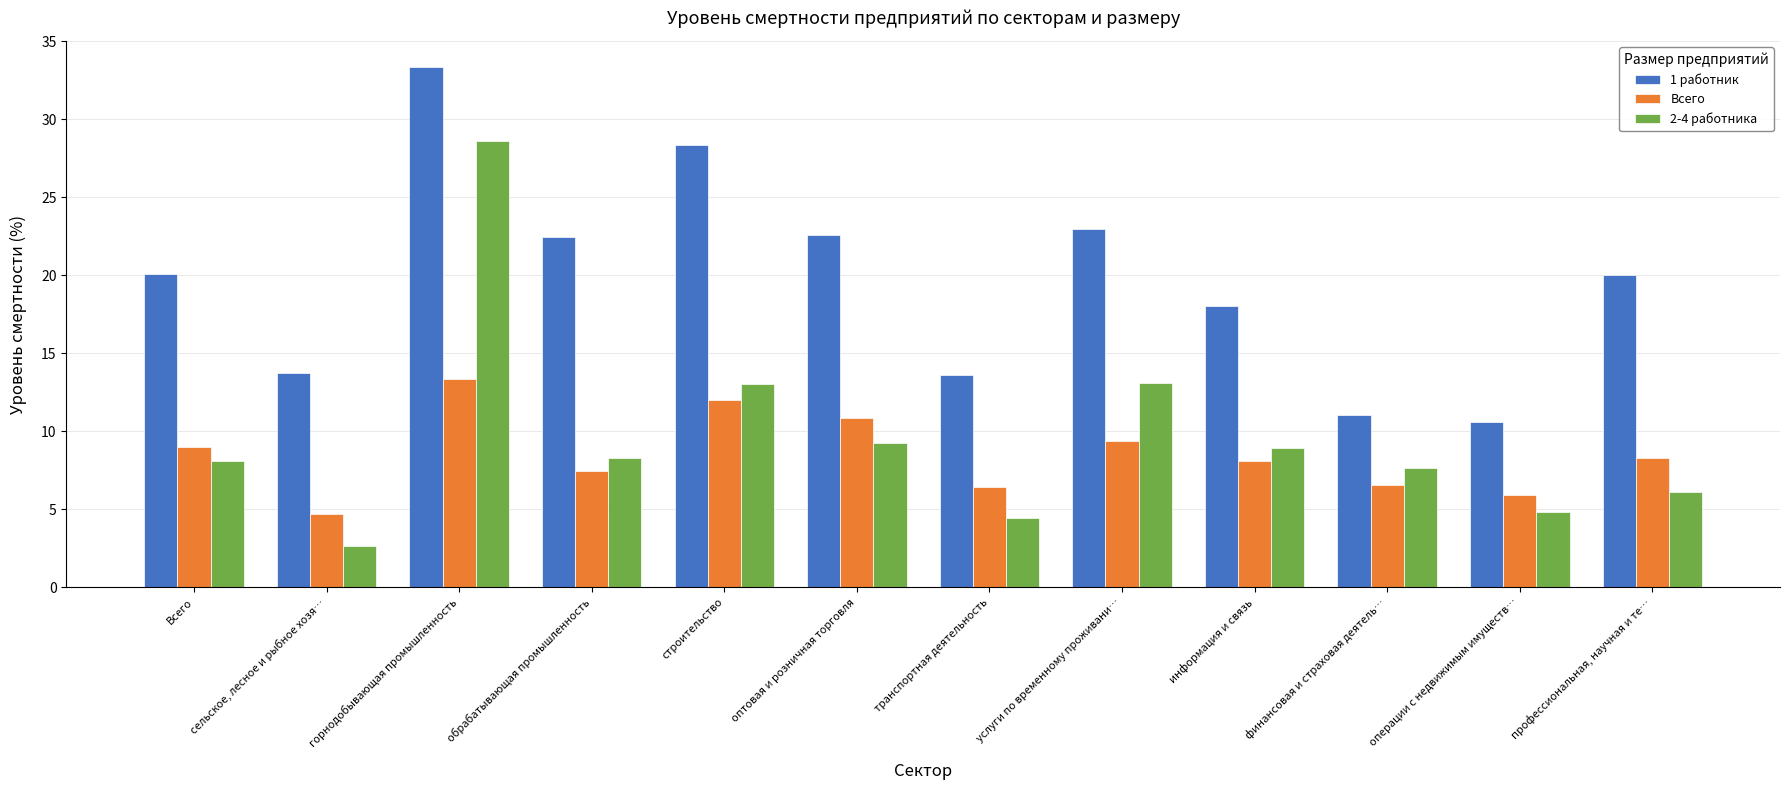

What is the difference between the 2-4 работника values at оптовая и розничная торговля and операции с недвижимым имуществ…?

4.4